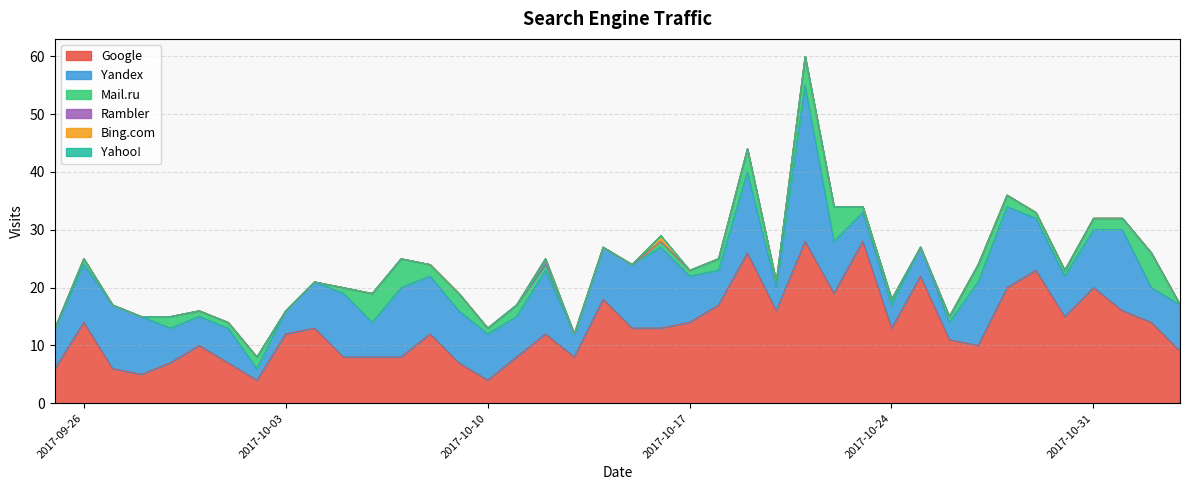

Where is Yandex nearest to the value 14?

2017-11-01